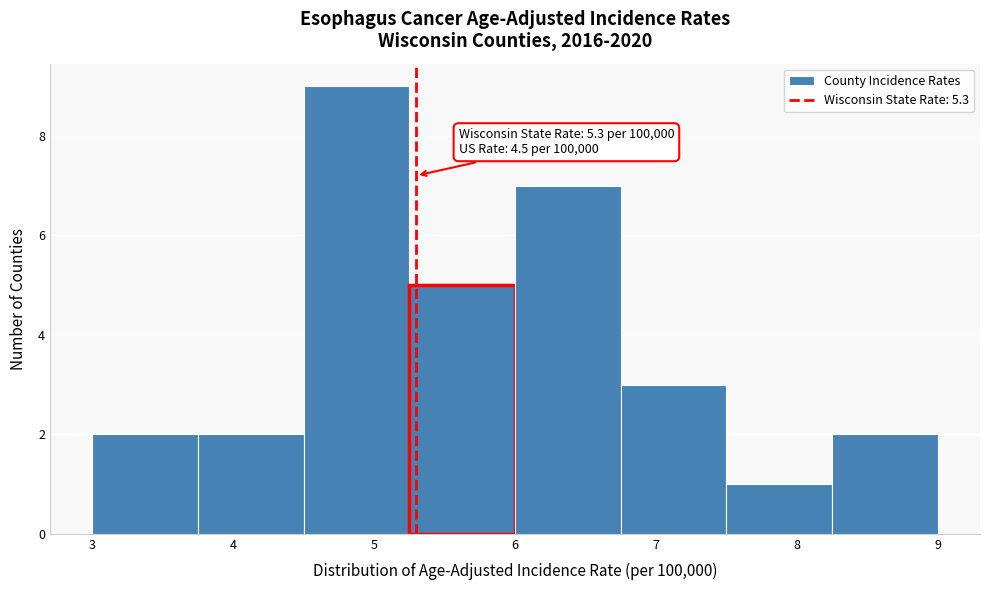

Over which range of the x-axis is the bar tallest?

4.50 to 5.25